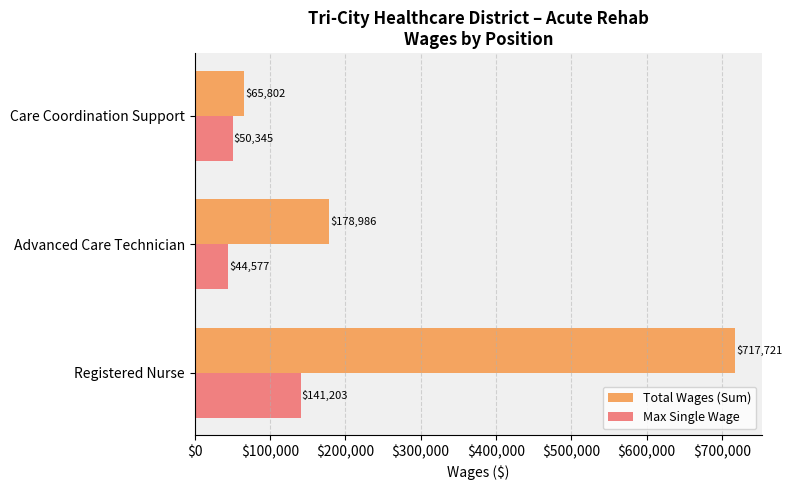

Rank the categories by Max Single Wage value from lowest to highest.

Advanced Care Technician, Care Coordination Support, Registered Nurse